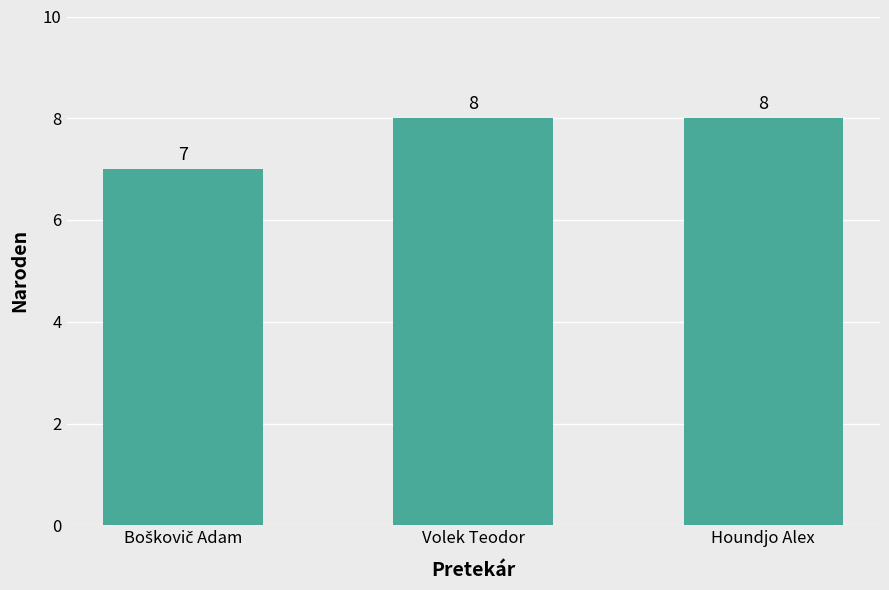

What is the ratio of the value at Houndjo Alex to the value at Volek Teodor?

1.0